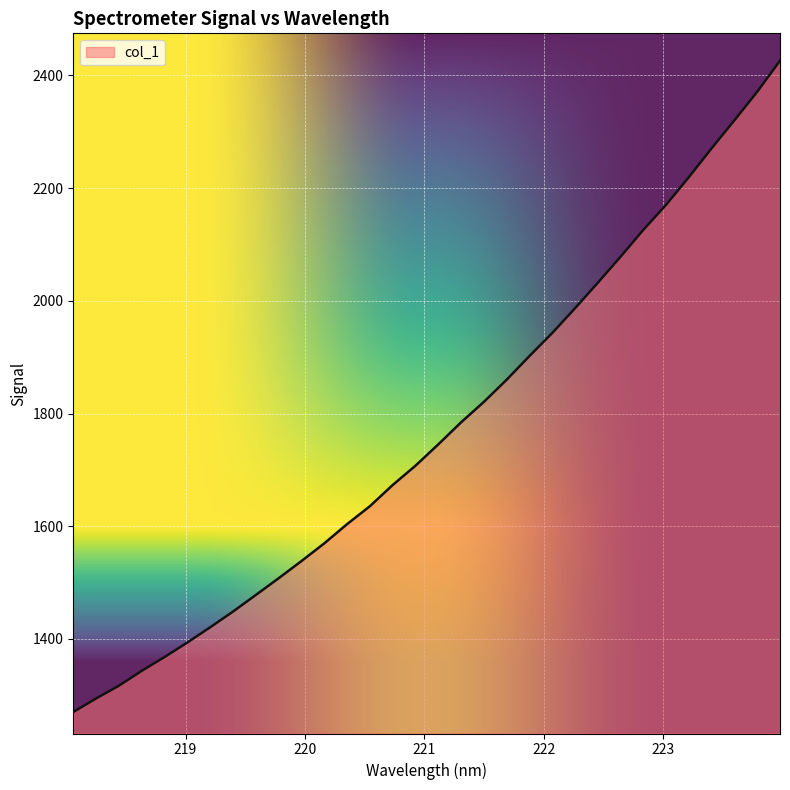

What is the difference between the maximum and minimum values?

1155.6